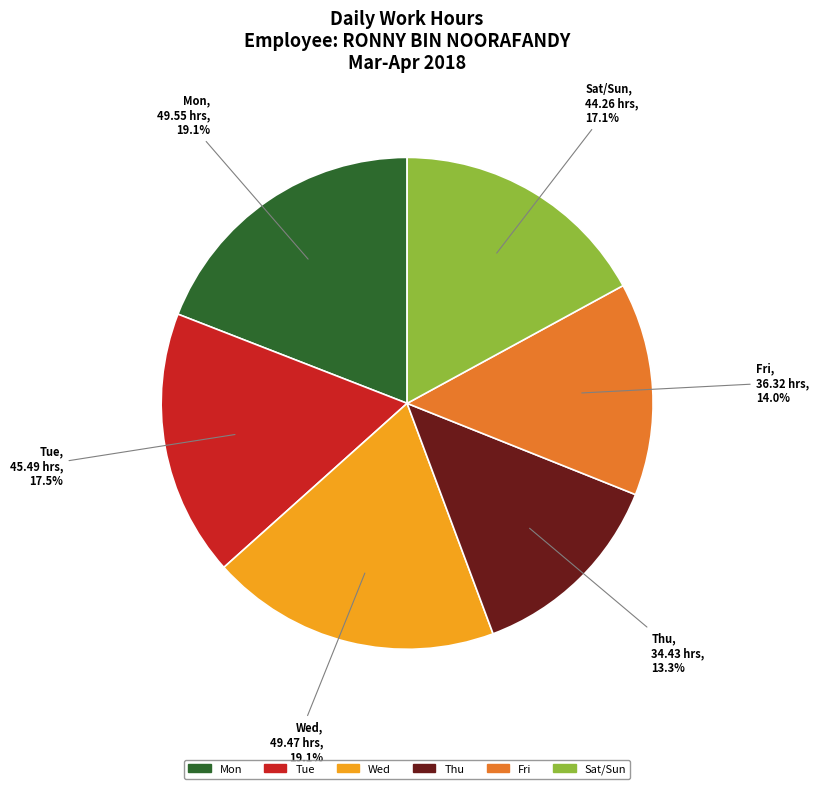

Is there a majority slice in this chart?

No